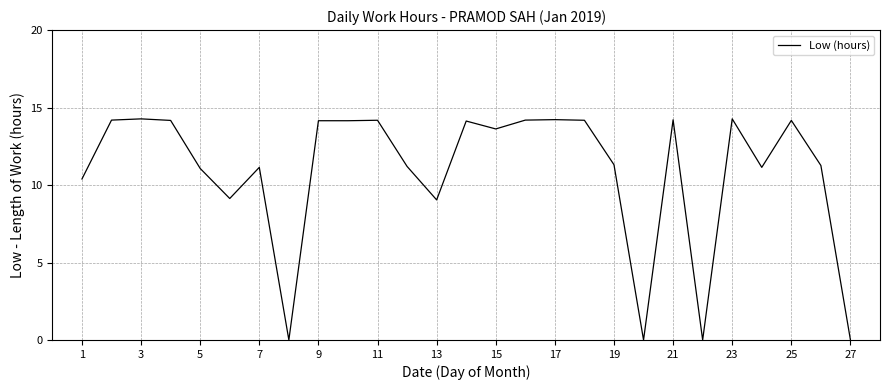

What is the greatest value displayed?

14.3